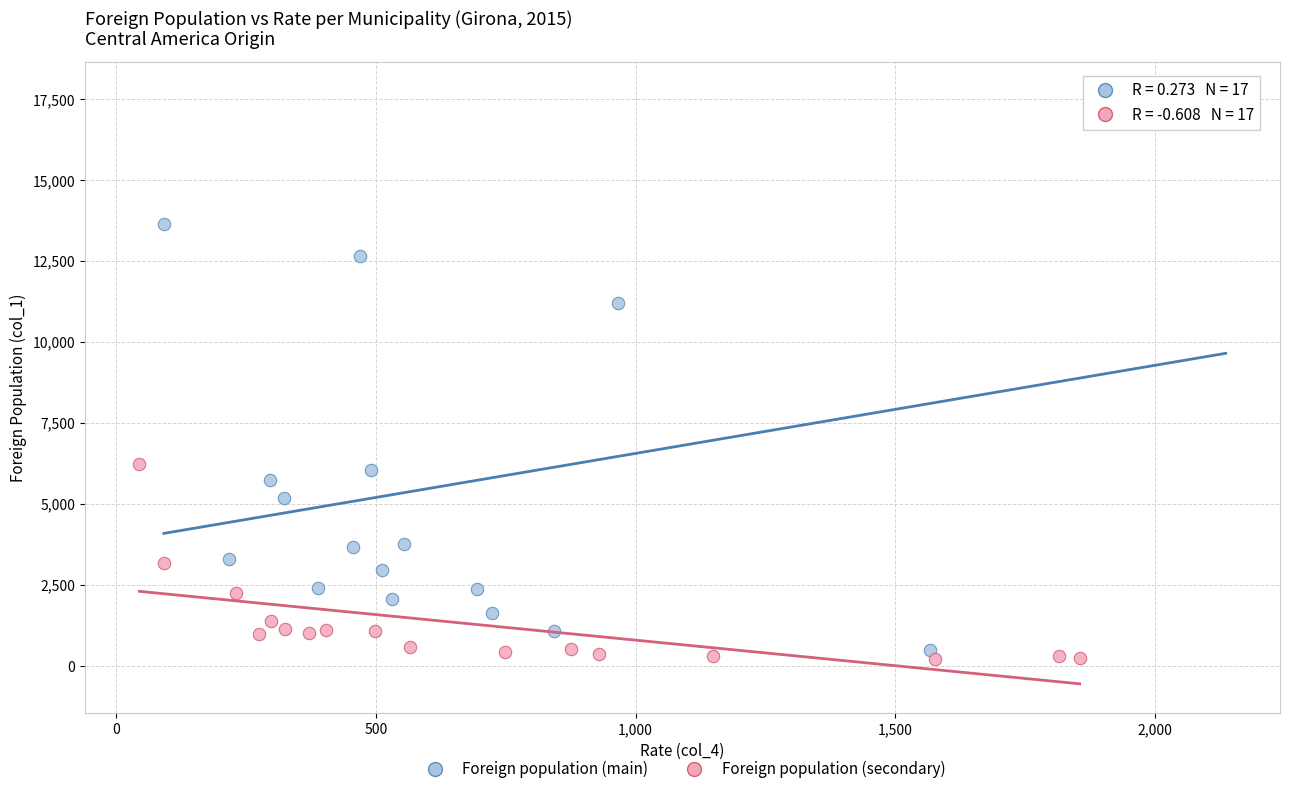

Which series contains the lowest Y value?

Foreign population (secondary)